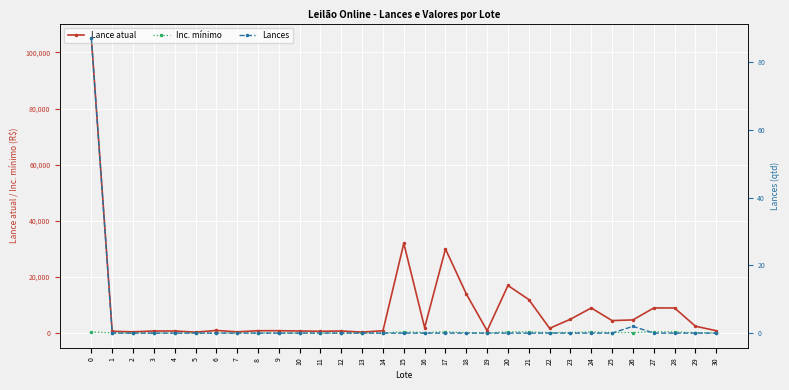

Rank the categories by Inc. mínimo value from highest to lowest.

0, 15, 17, 20, 21, 24, 27, 28, 16, 18, 22, 23, 25, 26, 29, 1, 3, 4, 6, 7, 8, 9, 10, 11, 12, 14, 19, 30, 2, 5, 13